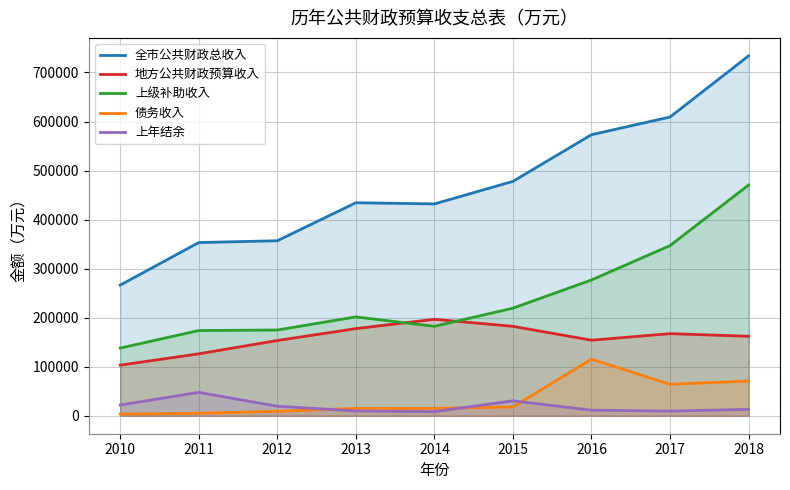

At which label does 地方公共财政预算收入 first exceed 162041?

2013